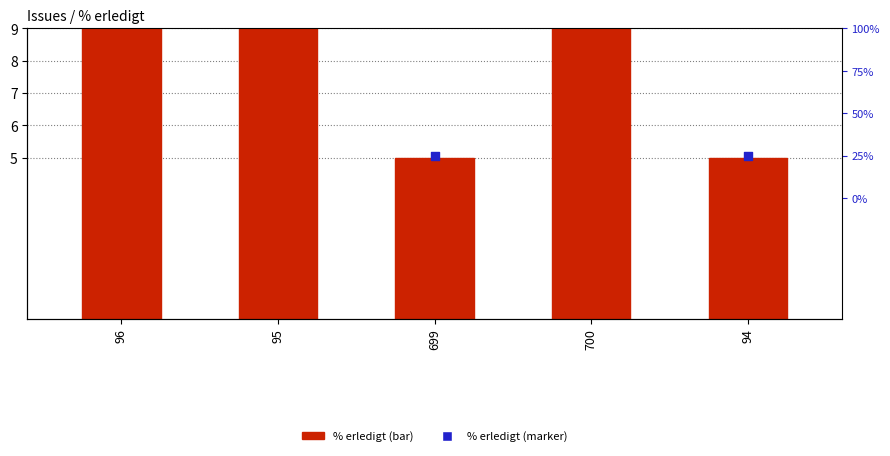

Which series has the widest spread of Y values?

% erledigt (marker)